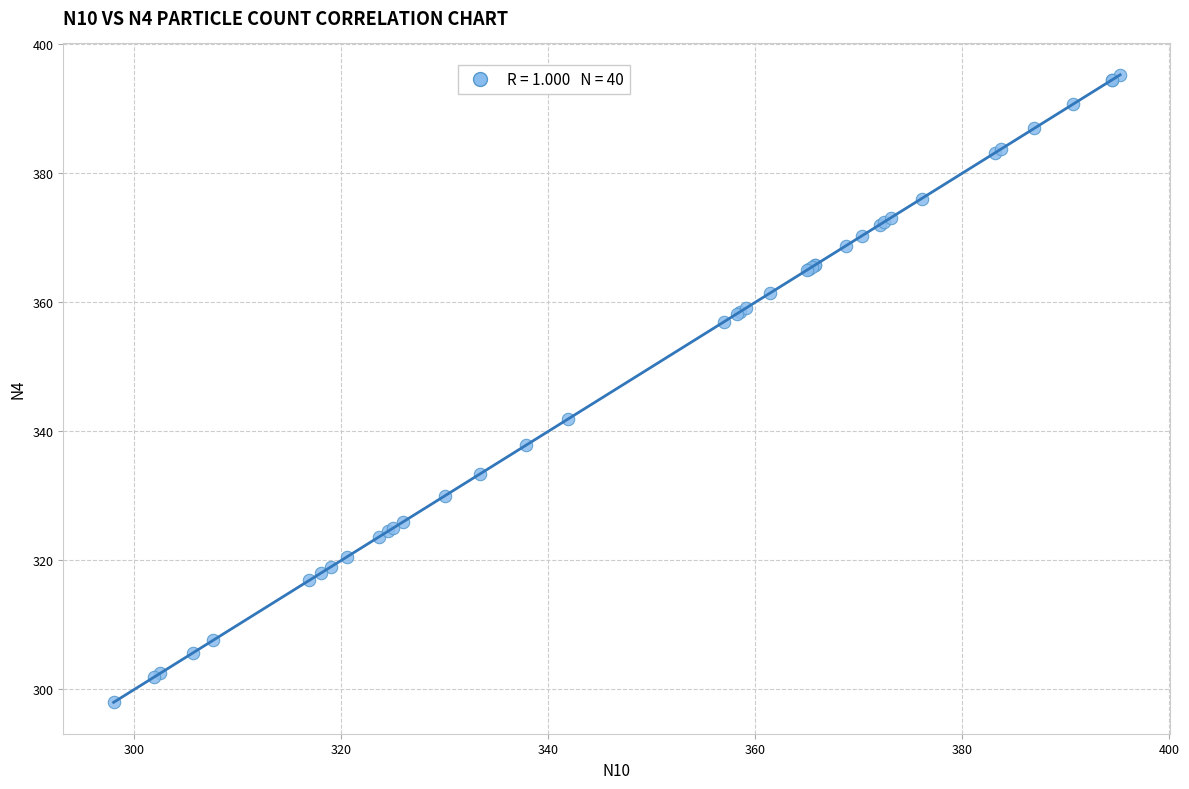

What Y value in the scatter plot is closest to 346?

341.9